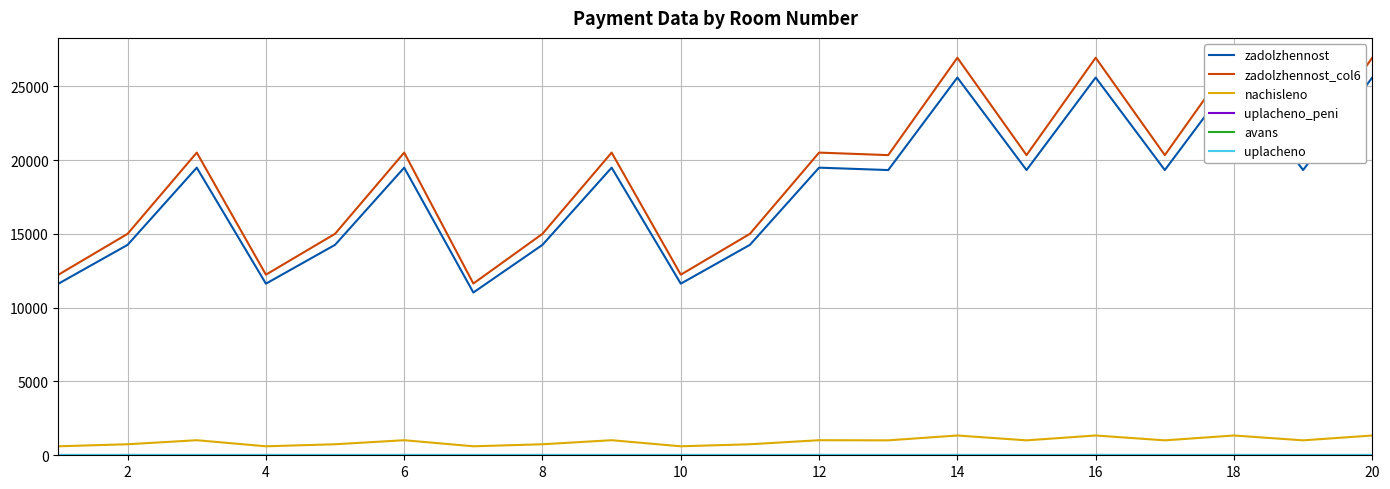

What is the difference between the second highest and minimum values in the zadolzhennost_col6 series?

15299.5